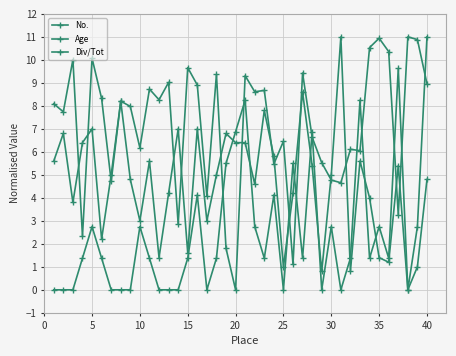

How many positive values does the No. series have?

39